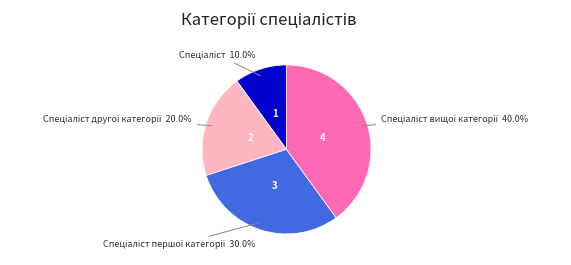

Does any single category account for the majority?

No